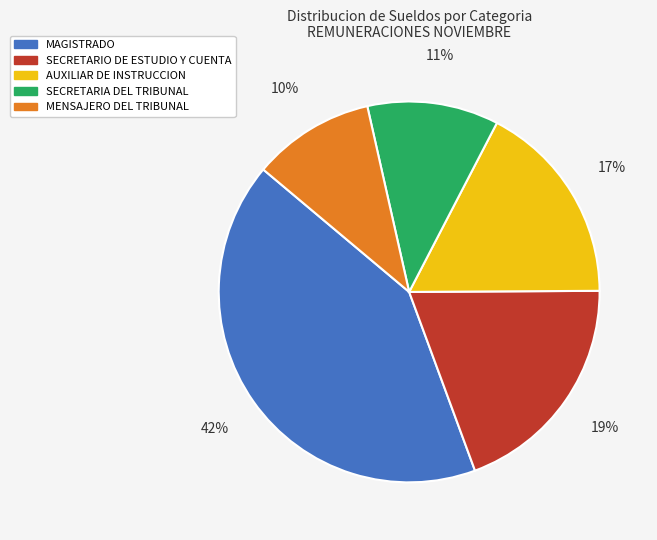

Is it true that MENSAJERO DEL TRIBUNAL is 21% of the pie?

False